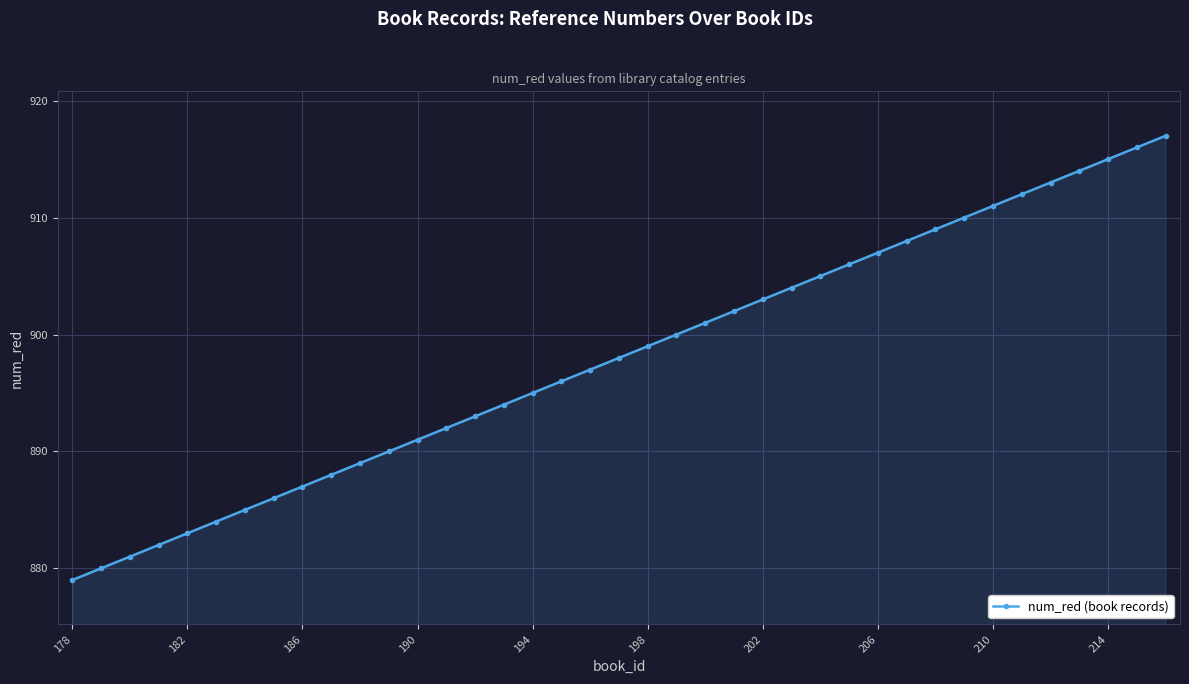

What is the value of the 4th point from the left?

882